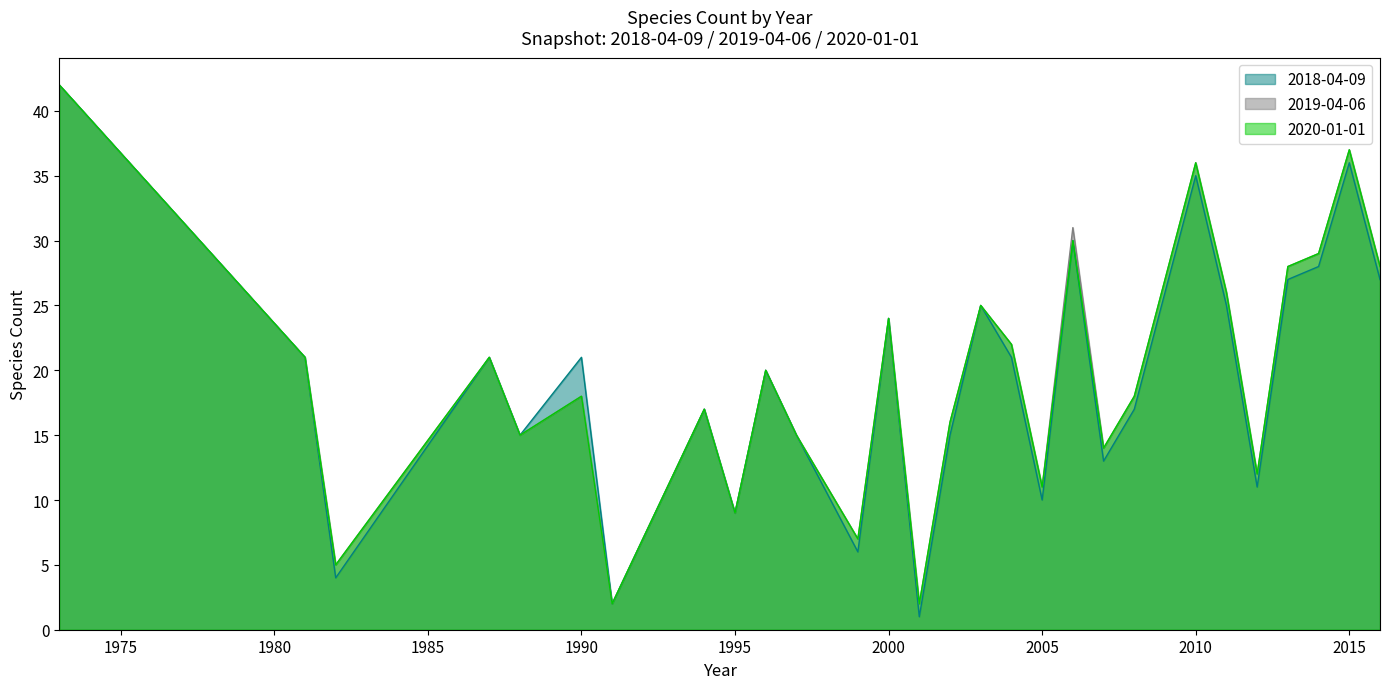

Reading right to left, list all the values displayed in this chart.

2018-04-09: 27	36	28	27	11	25	35	17	13	30	10	21	25	15	1	24	6	15	20	9	17	2	21	15	21	4	21	42
2019-04-06: 28	37	29	28	12	26	36	18	14	31	11	22	25	16	2	24	7	15	20	9	17	2	18	15	21	5	21	42
2020-01-01: 28	37	29	28	12	26	36	18	14	30	11	22	25	16	2	24	7	15	20	9	17	2	18	15	21	5	21	42